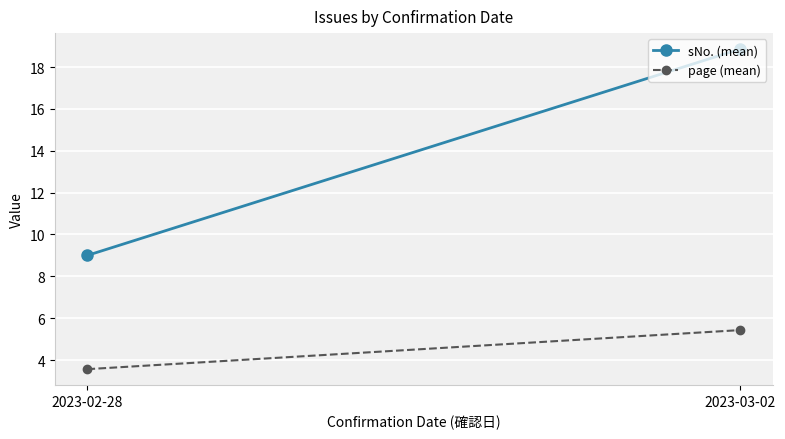

The page (mean) series shows 3.6 at 2023-02-28. True or false?

True